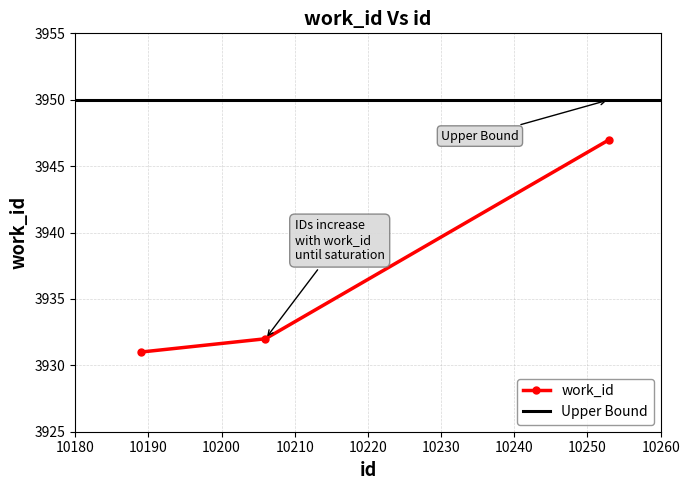

Which label corresponds to the smallest value in the chart?

10189